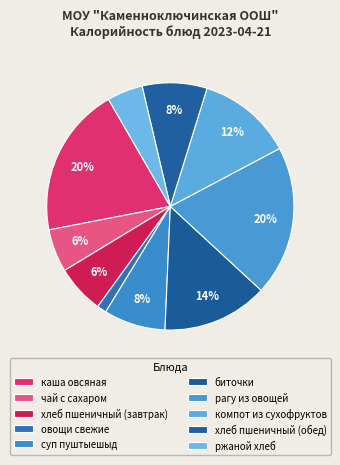

Is it true that чай с сахаром is 1% of the pie?

False